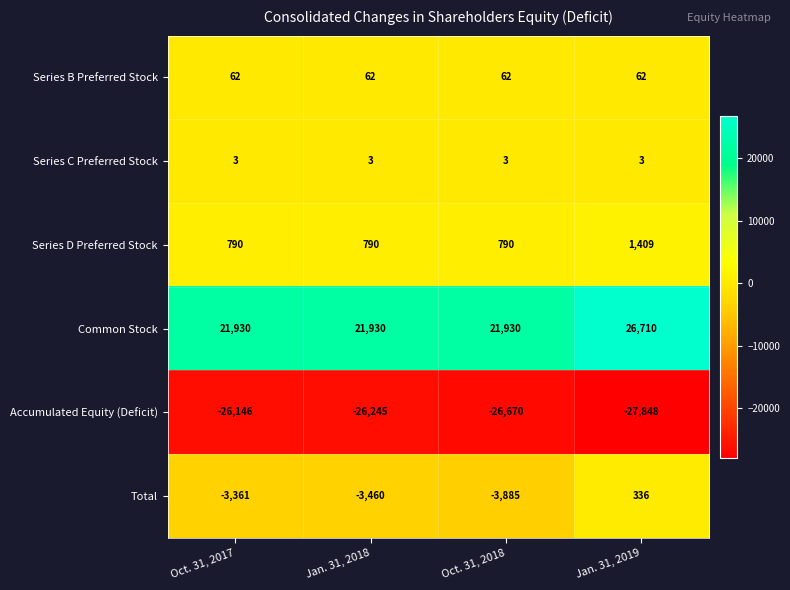

What is the spread (max minus min) of values at Oct. 31, 2017?

48076